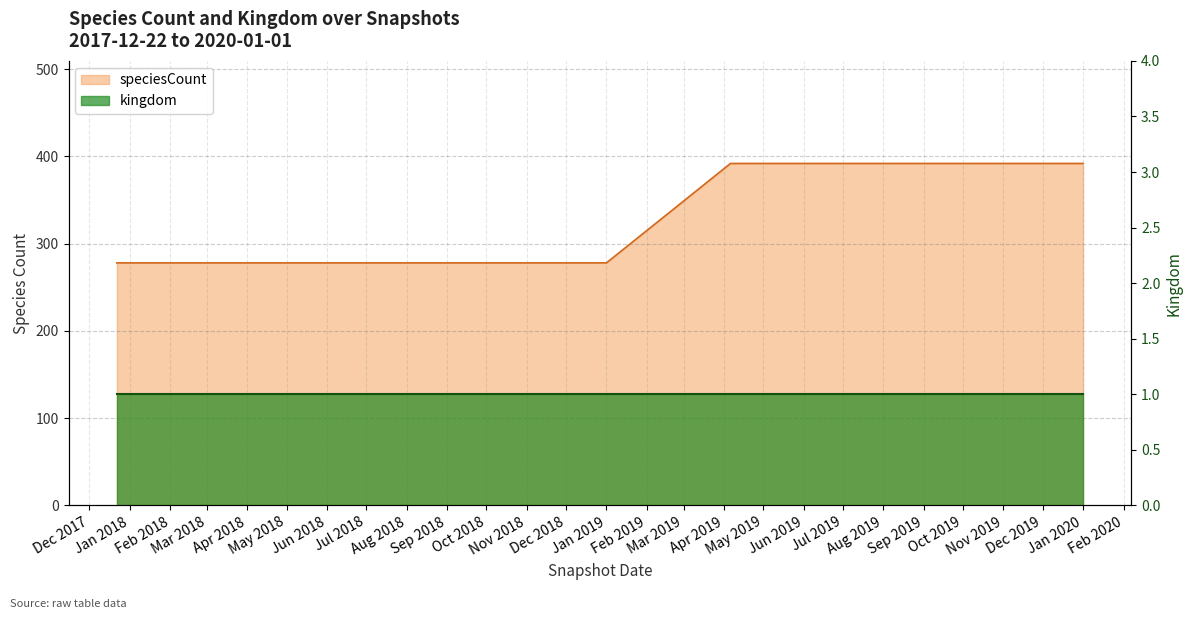

What is the change in value from 2018-09-28 to 2019-07-01?

+114